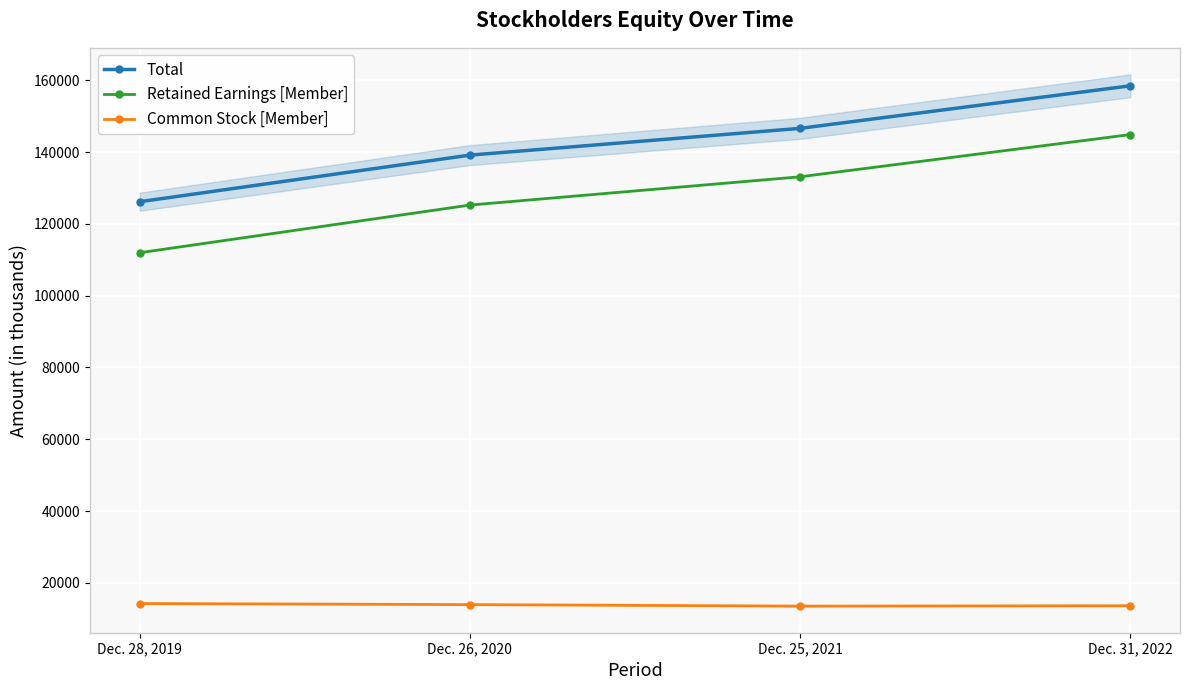

At which label does Total reach its peak?

Dec. 31, 2022